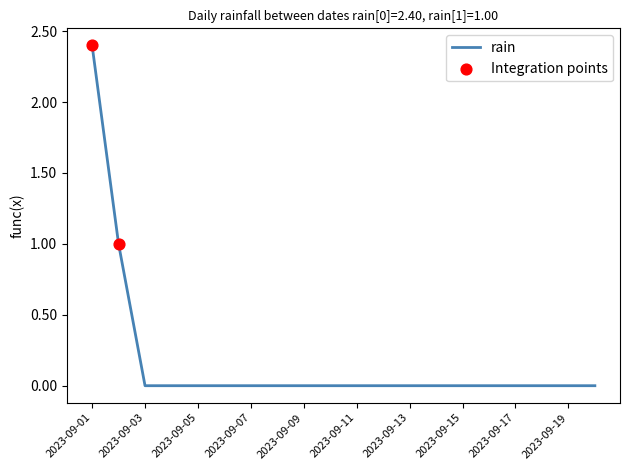

What is the maximum value shown in the chart?

2.4